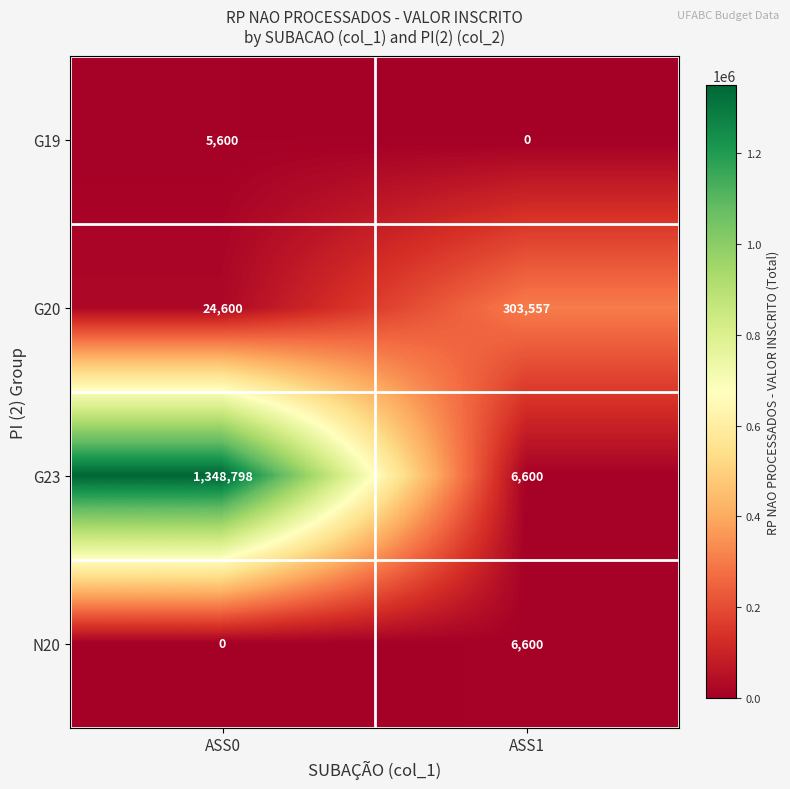

At which category does the chart reach its peak across all series?

ASS0